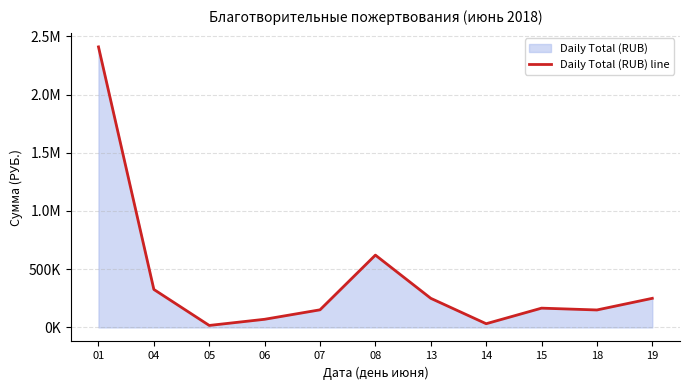

What is the difference between the second highest and minimum values?

604100.0